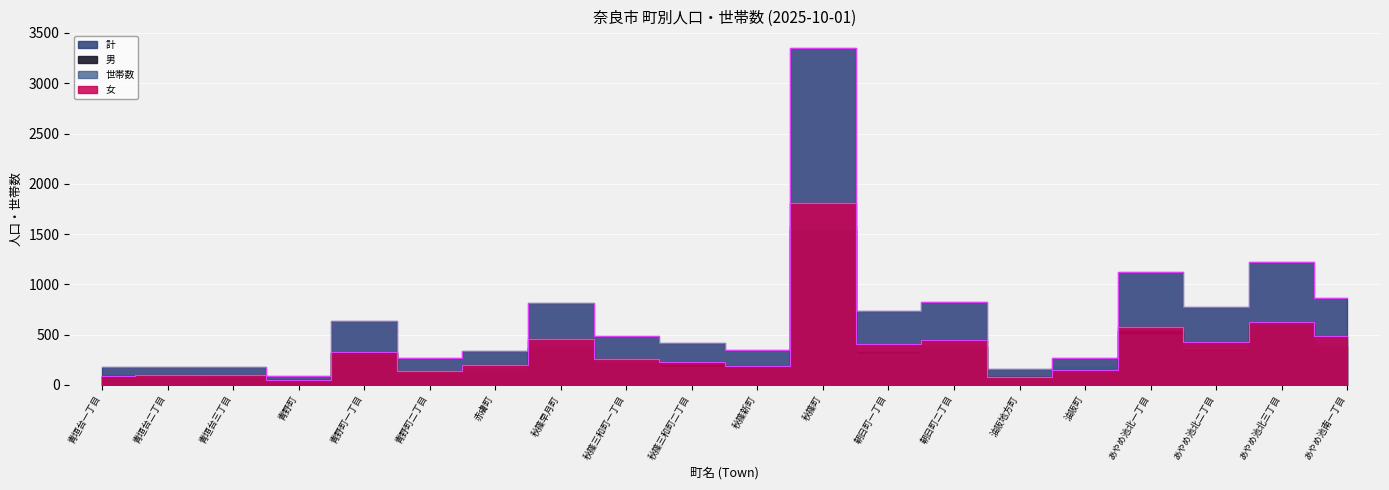

What is the label of the 15th point from the right?

青野町二丁目